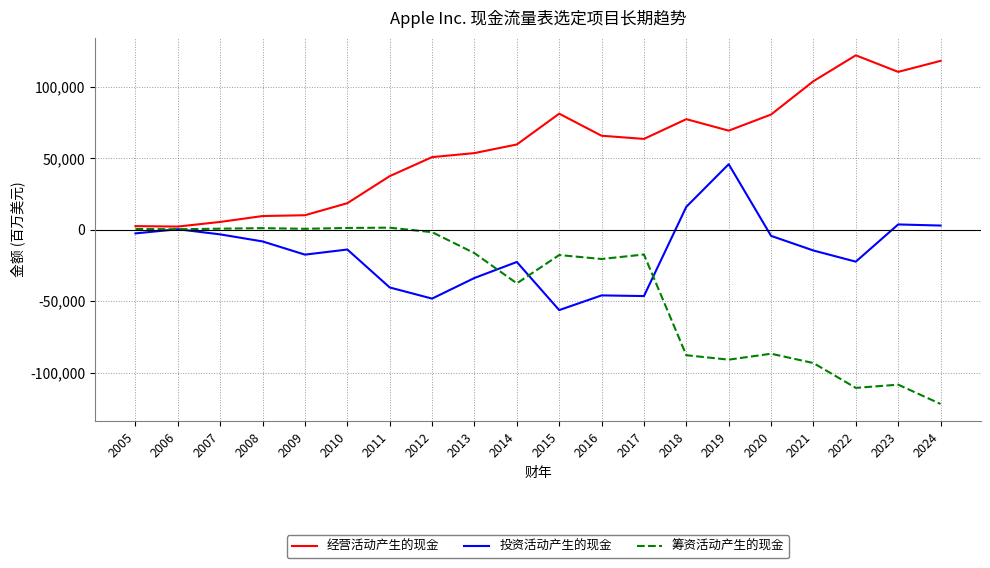

What is the maximum value for 投资活动产生的现金?

45896